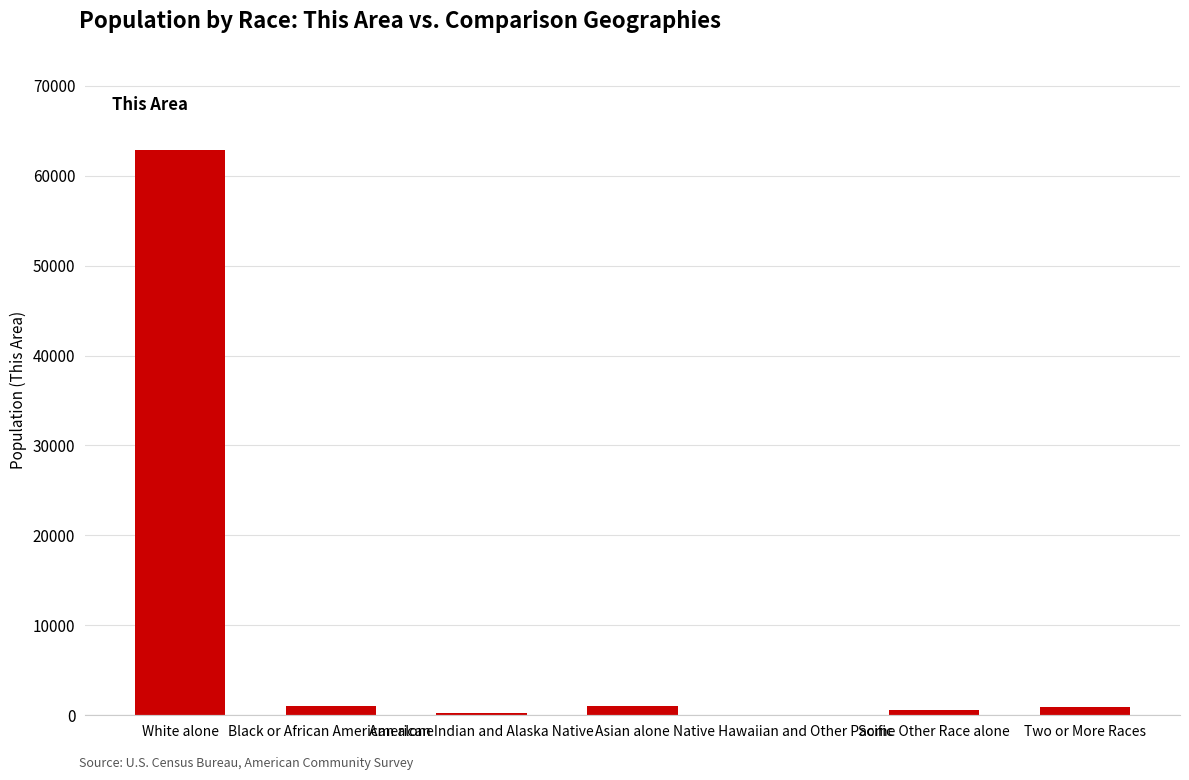

True or false: the data shows 62879 at White alone.

True